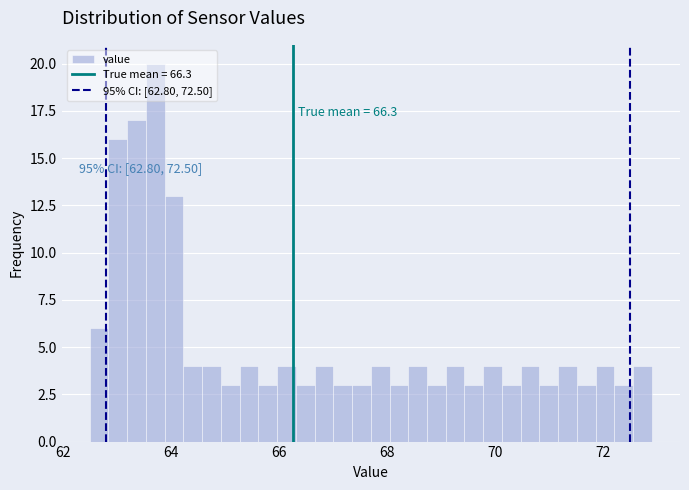

Around what value on the x-axis is the tallest bar? Give the approximate position of its centre, as read against the axis.

63.8